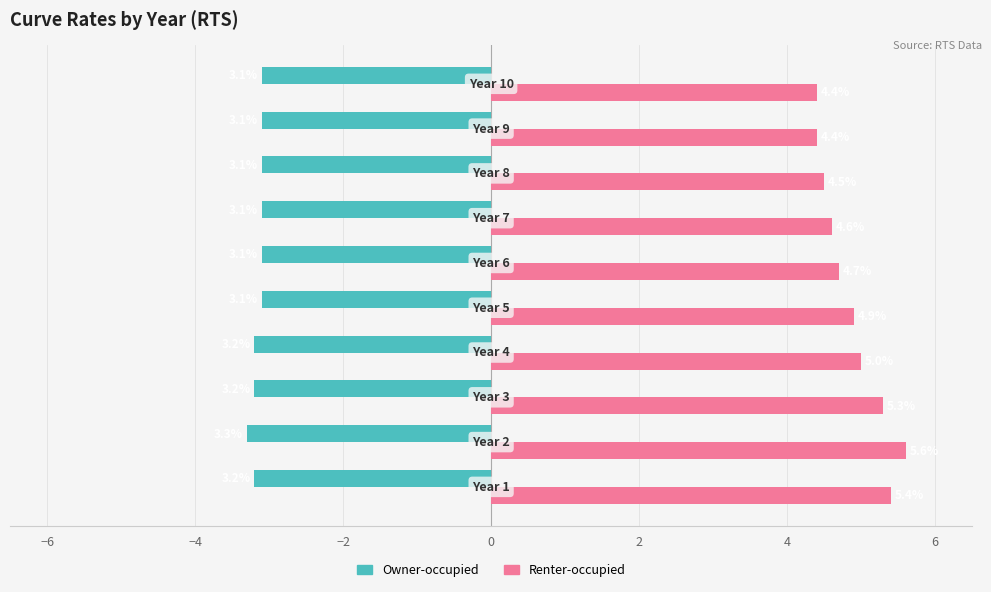

Rank the series by their average value, from lowest to highest.

Owner-occupied, Renter-occupied